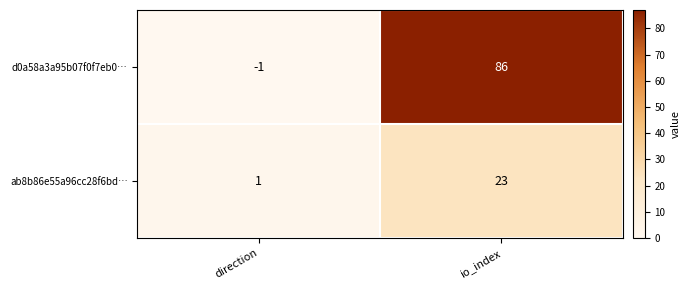

Is the value of ab8b86e55a96cc28f6bd… at io_index greater than the value of d0a58a3a95b07f0f7eb0… at io_index?

No